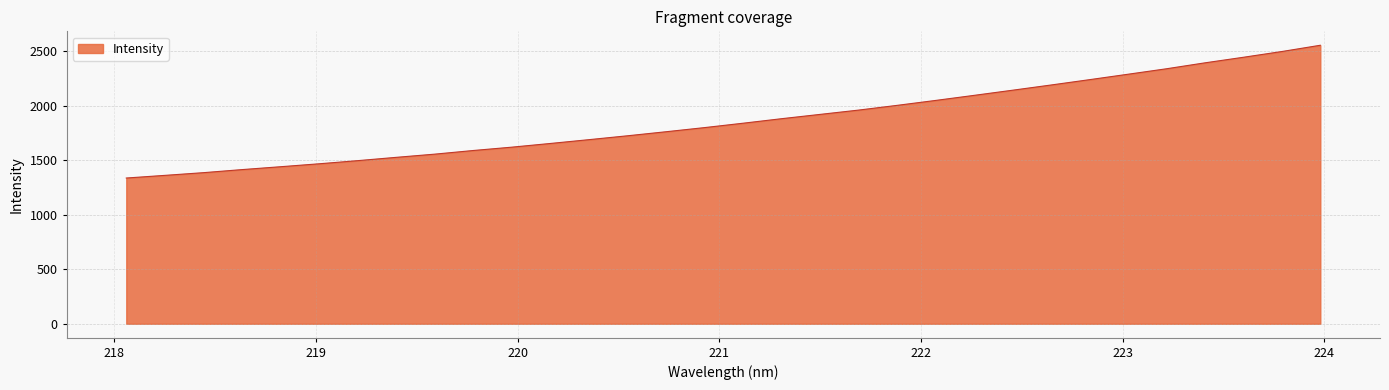

What is the minimum value shown in the chart?

1337.2